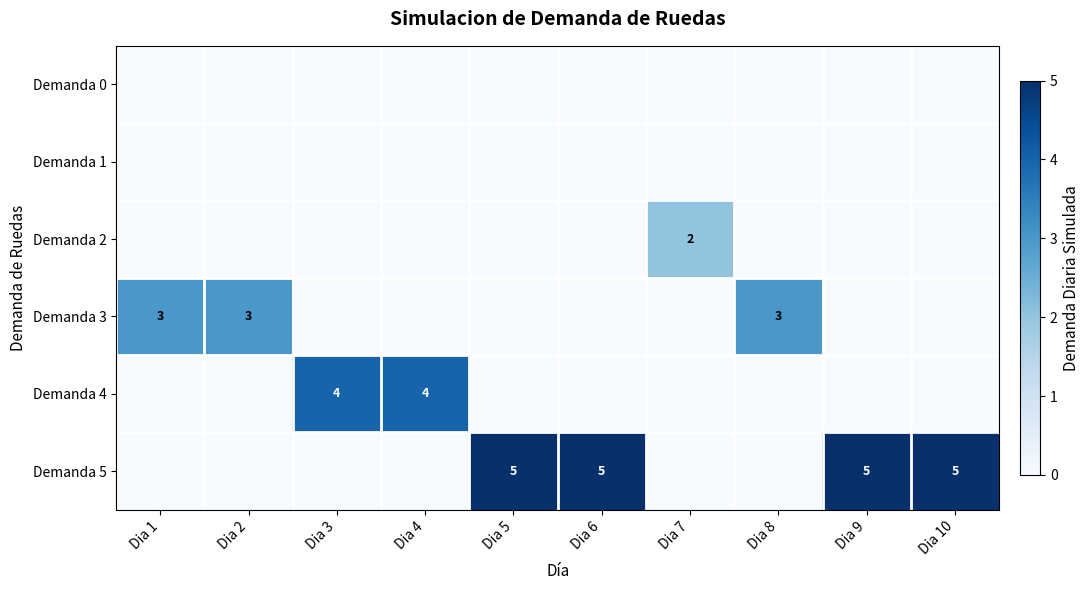

True or false: Demanda 4 has a value of 4 at Dia 3.

True